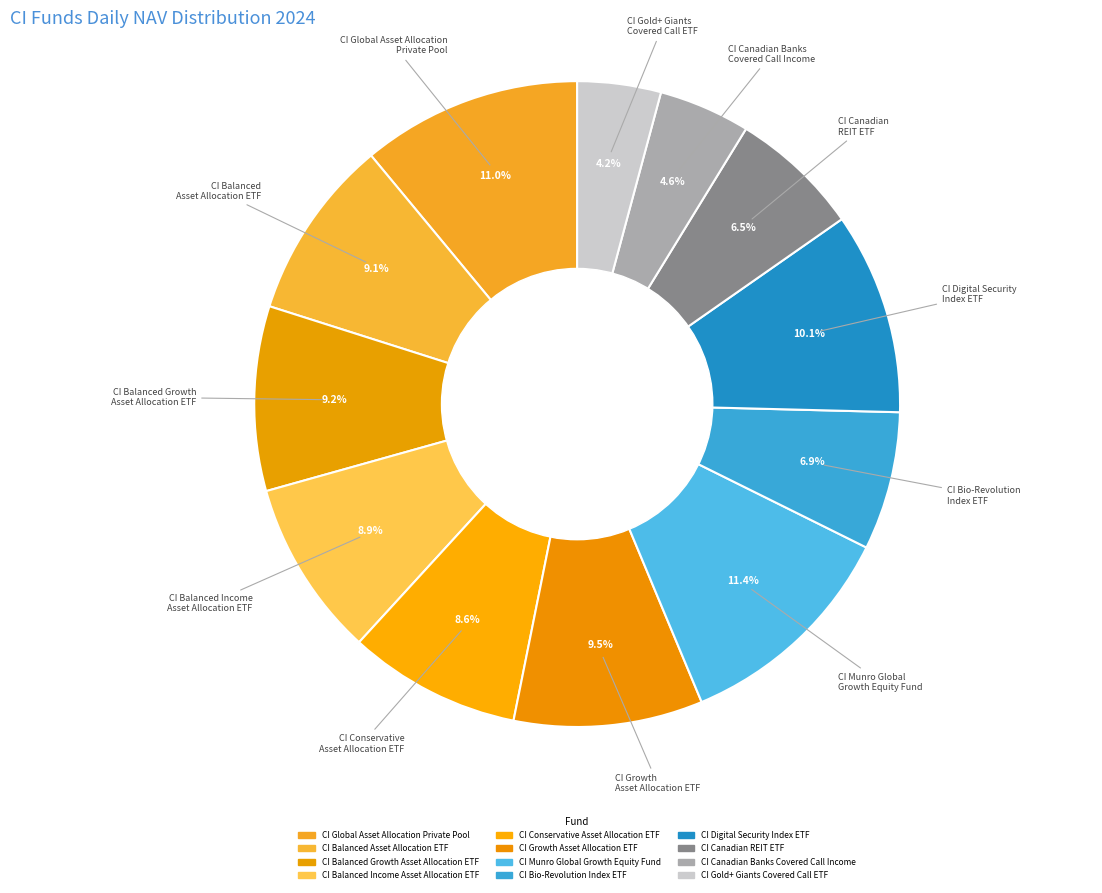

What is the largest slice in the pie chart?

CI Munro Global
Growth Equity Fund